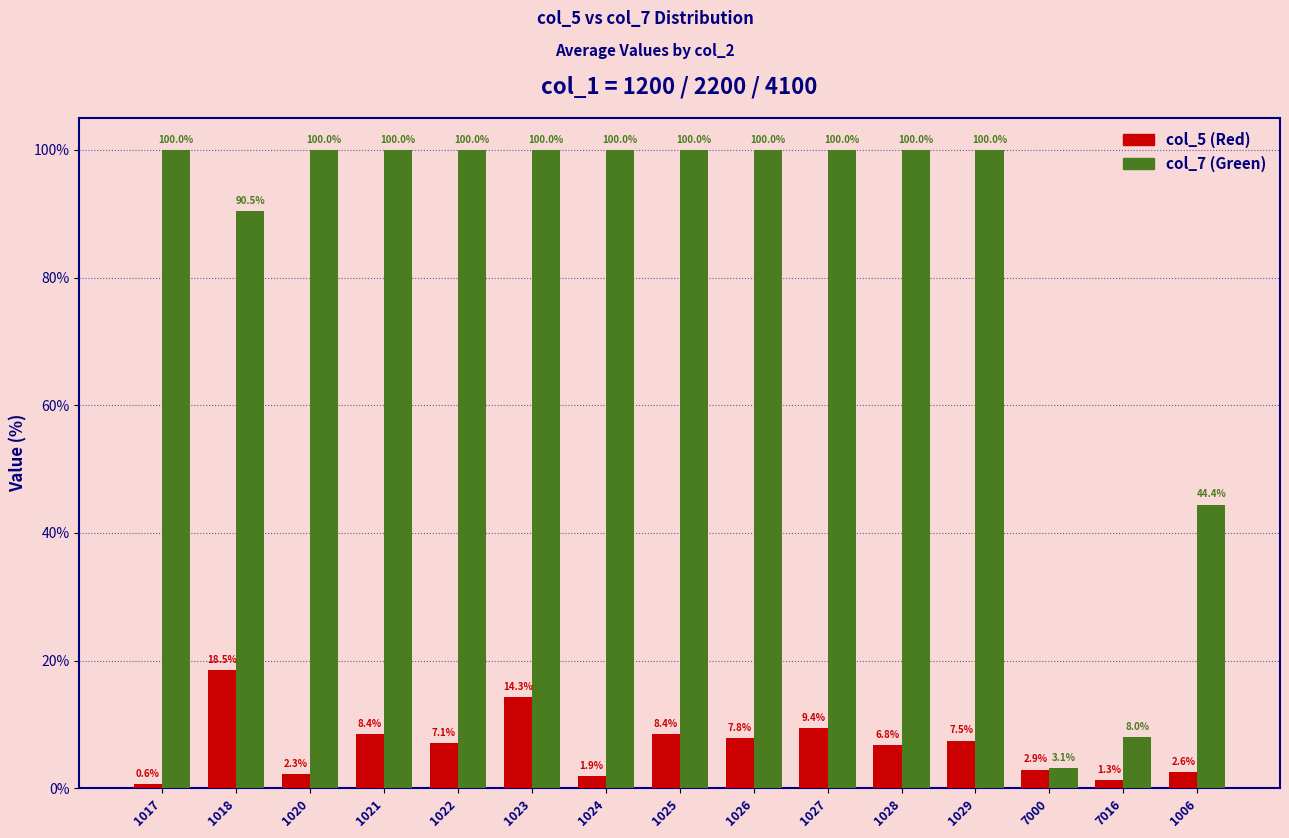

Reading left to right, extract all data points from this chart.

col_5 (Red): 0.6	18.5	2.3	8.4	7.1	14.3	1.9	8.4	7.8	9.4	6.8	7.5	2.9	1.3	2.6
col_7 (Green): 100.0	90.5	100.0	100.0	100.0	100.0	100.0	100.0	100.0	100.0	100.0	100.0	3.1	8.0	44.4